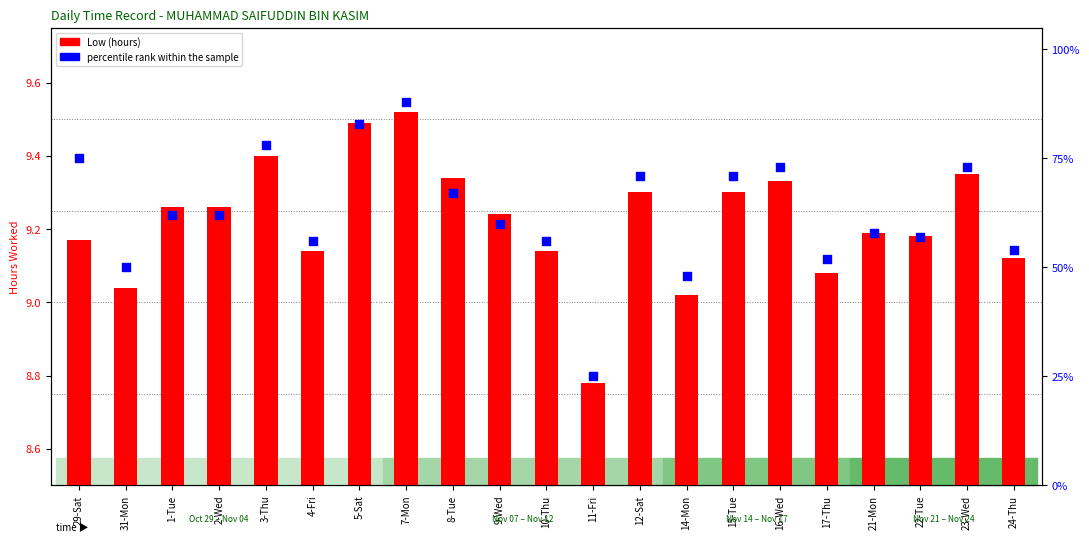

Which series contains the lowest Y value?

Low (hours)